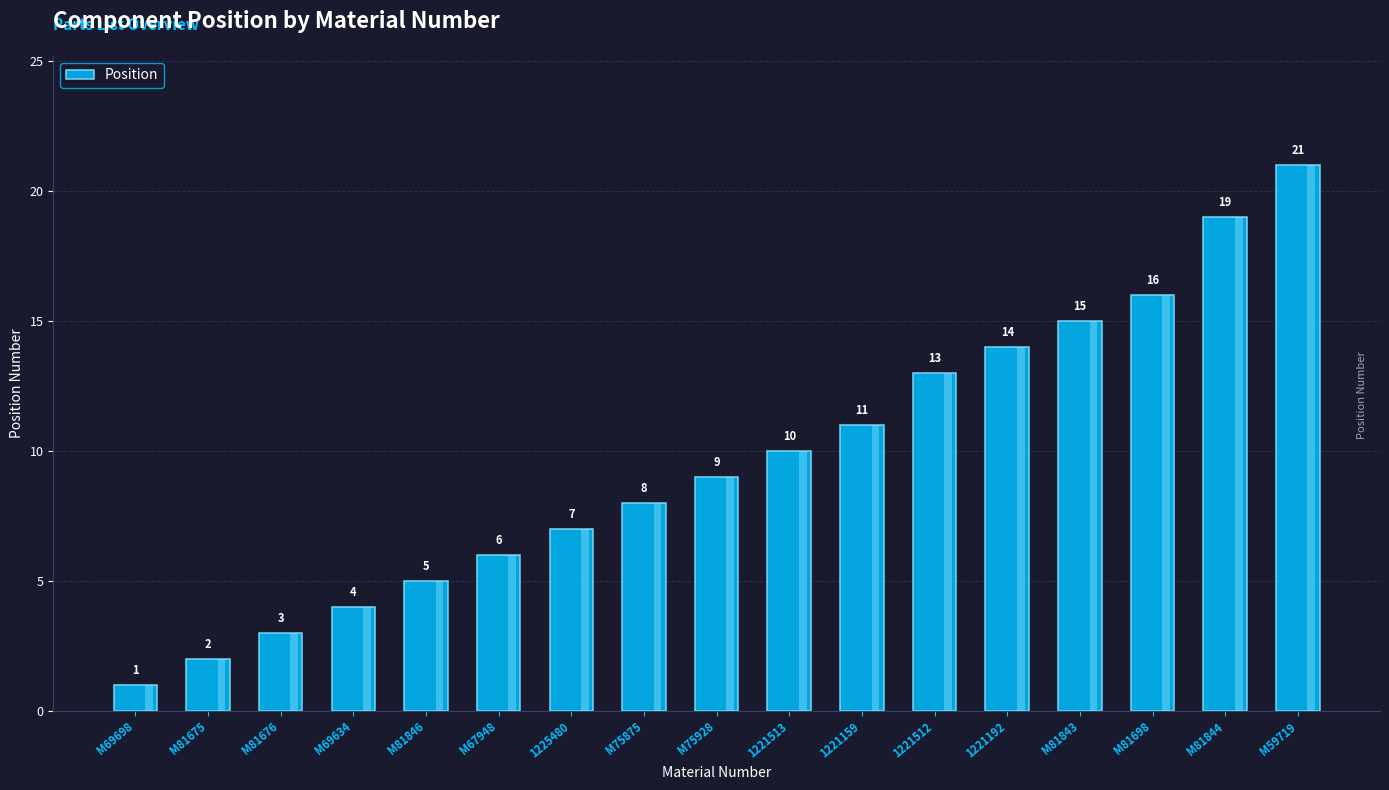

List the labels in order of value, smallest first.

M69698, M81675, M81676, M69634, M81846, M67948, 1225480, M75875, M75928, 1221513, 1221159, 1221512, 1221192, M81843, M81698, M81844, M59719